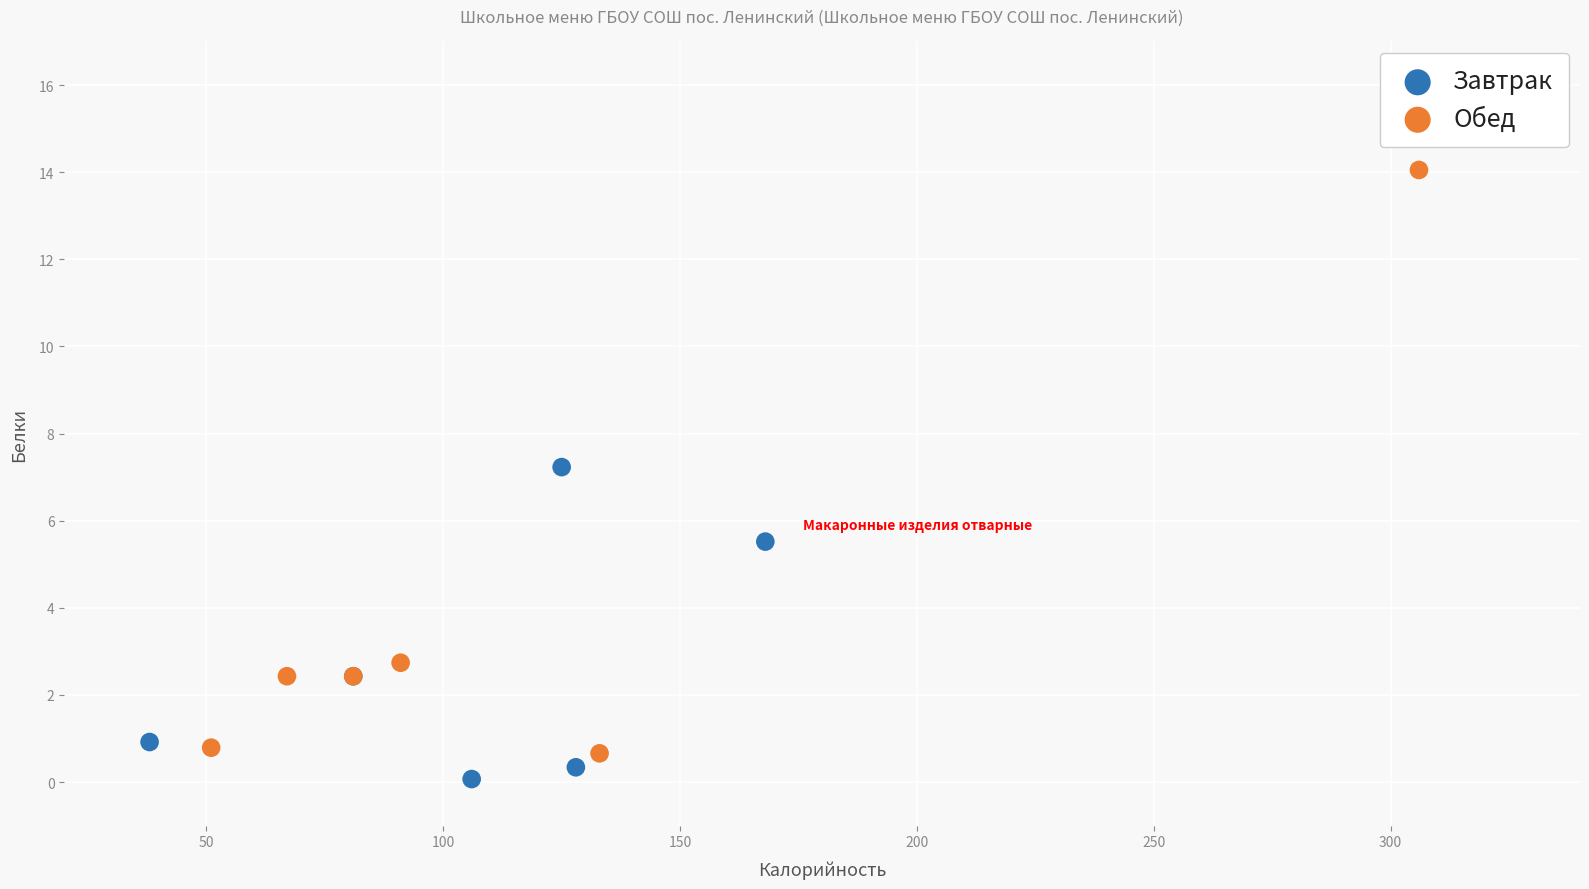

Which series reaches the minimum Y coordinate?

Завтрак